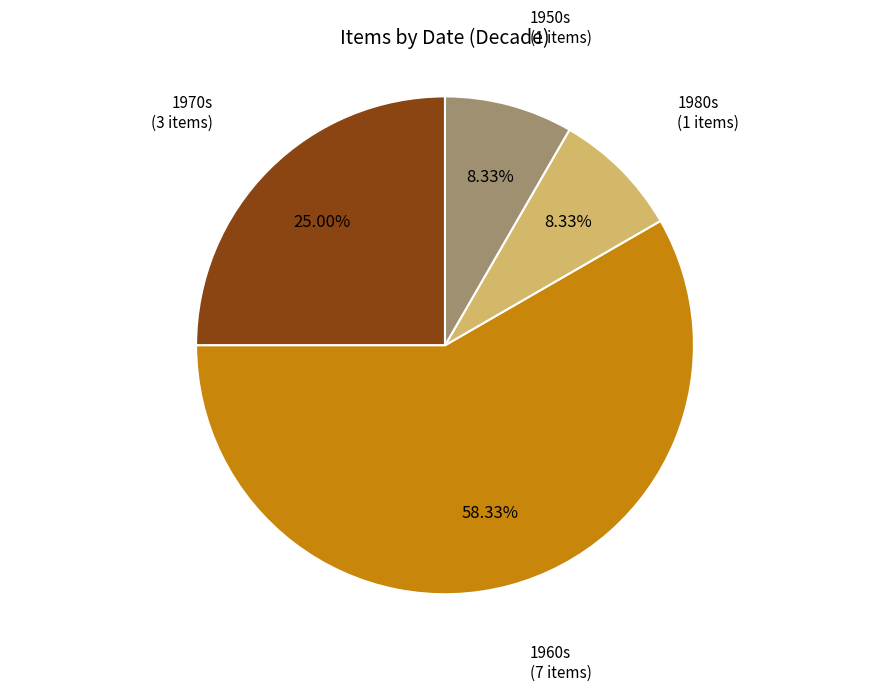

Count the number of slices in the pie.

4